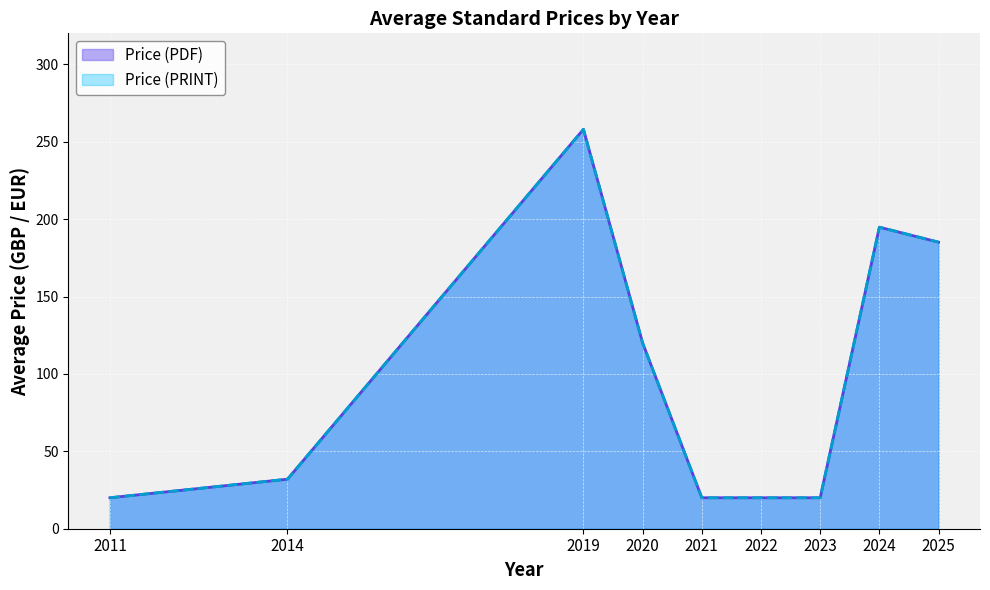

Is the value of Price (PDF) at 2024 greater than the value of Price (PRINT) at 2024?

No